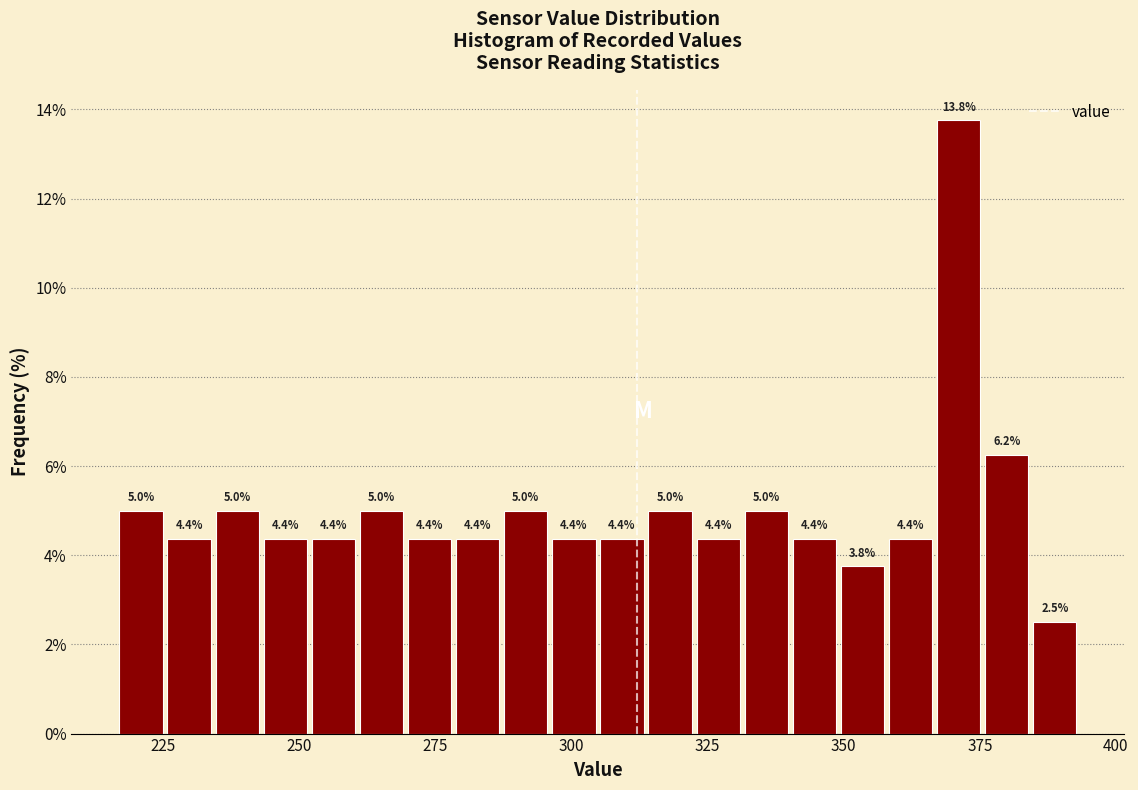

Around what value on the x-axis is the tallest bar? Give the approximate position of its centre, as read against the axis.

370